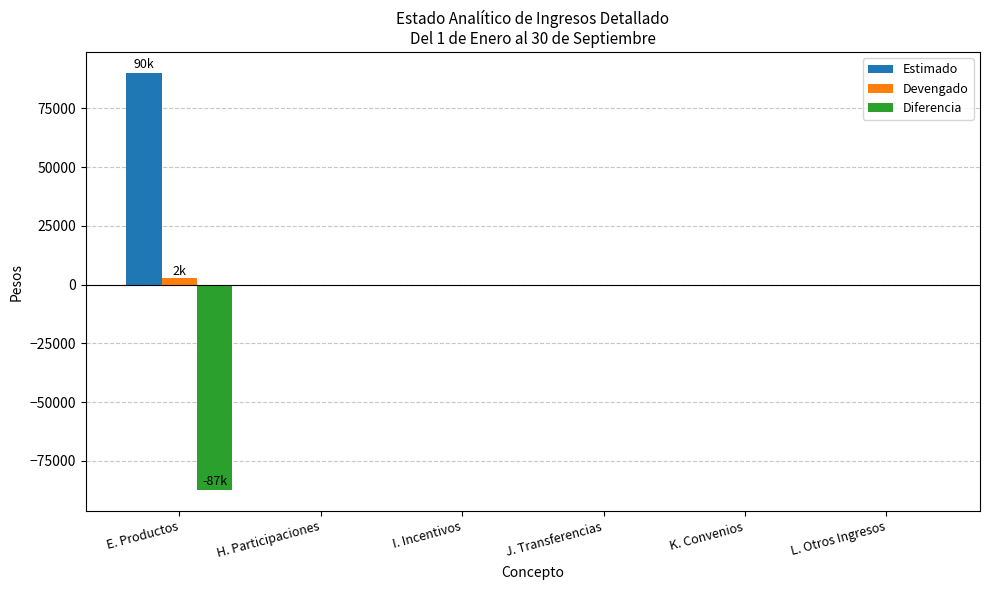

What is the sum of all Devengado values?

2658.1